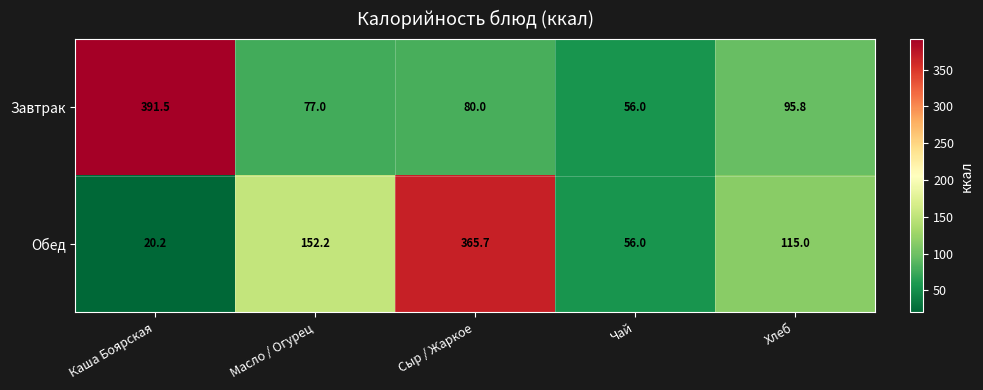

How many data points in Обед are less than 115?

2